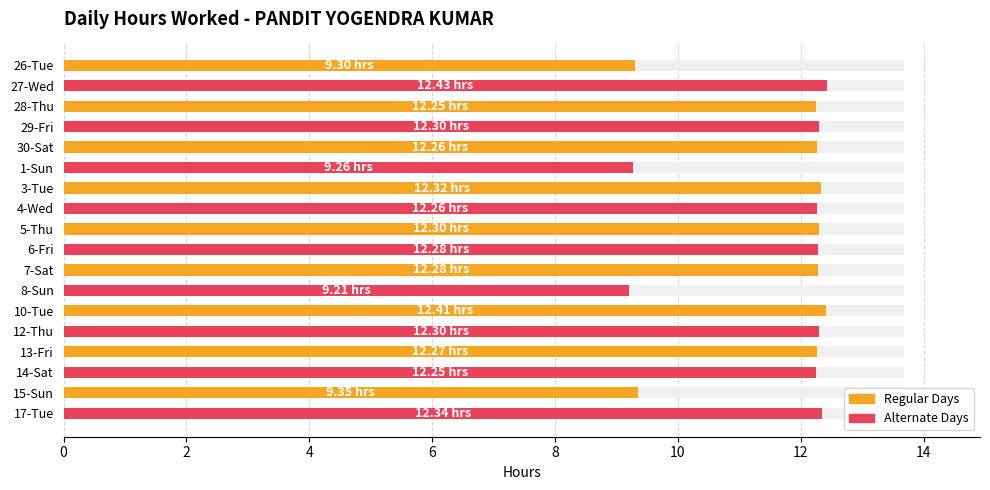

The value at 26-Tue is 9.3. True or false?

True